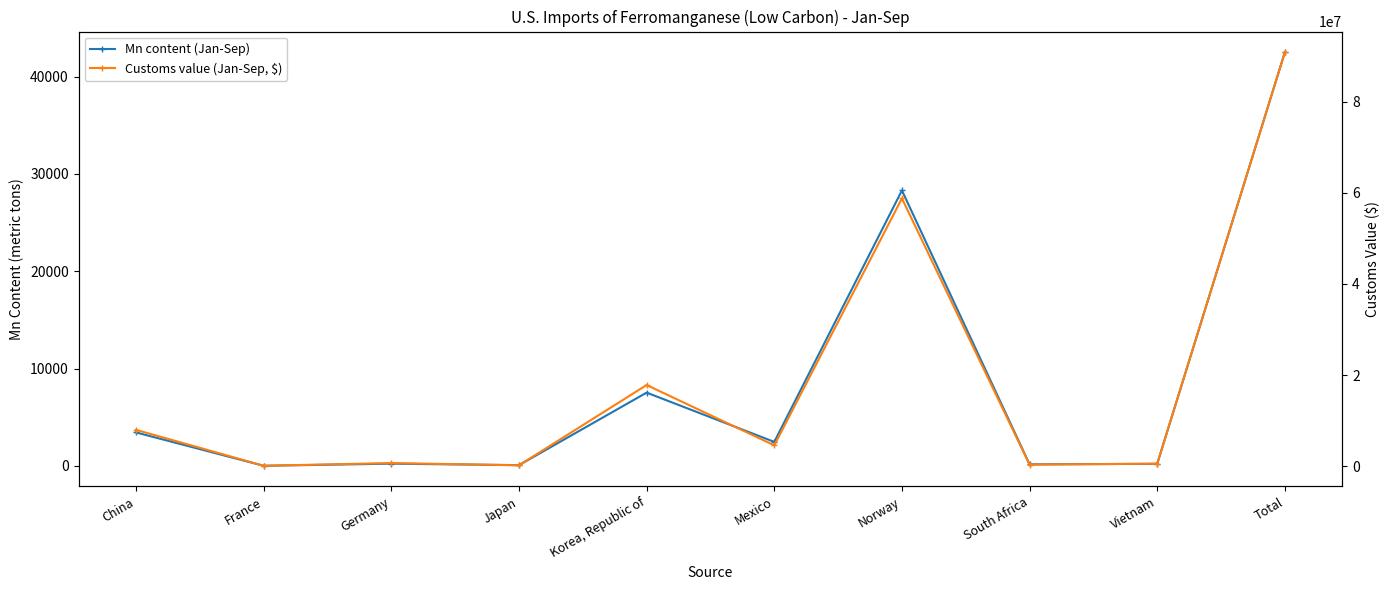

At which category is the sum across all series the highest?

Total